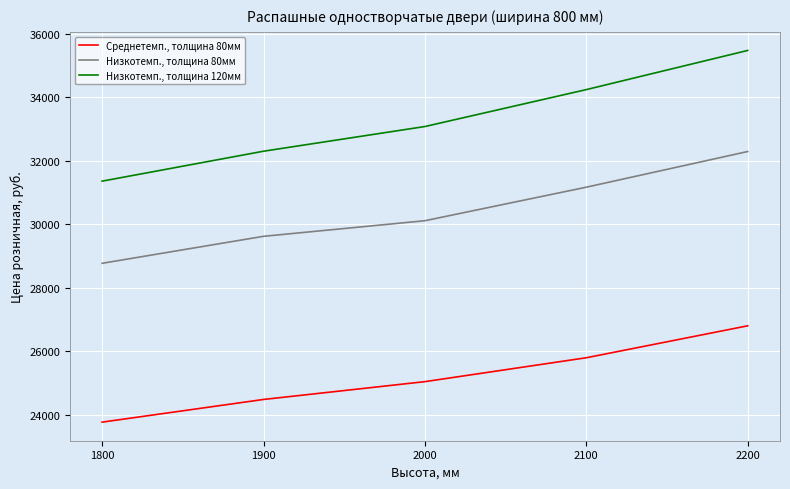

Which series has the largest total across all categories?

Низкотемп., толщина 120мм